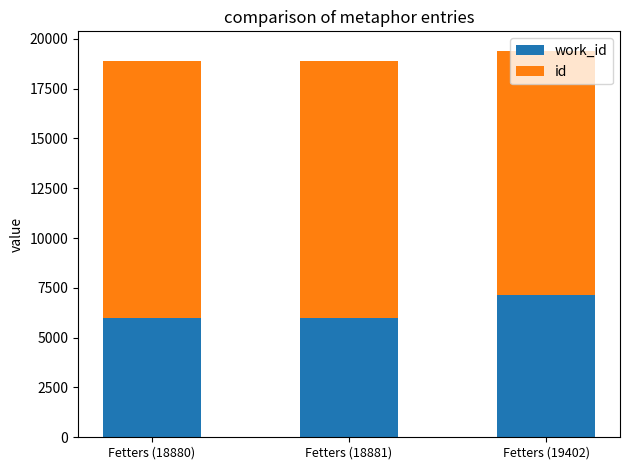

What is the total value across all series at Fetters (19402)?

19402